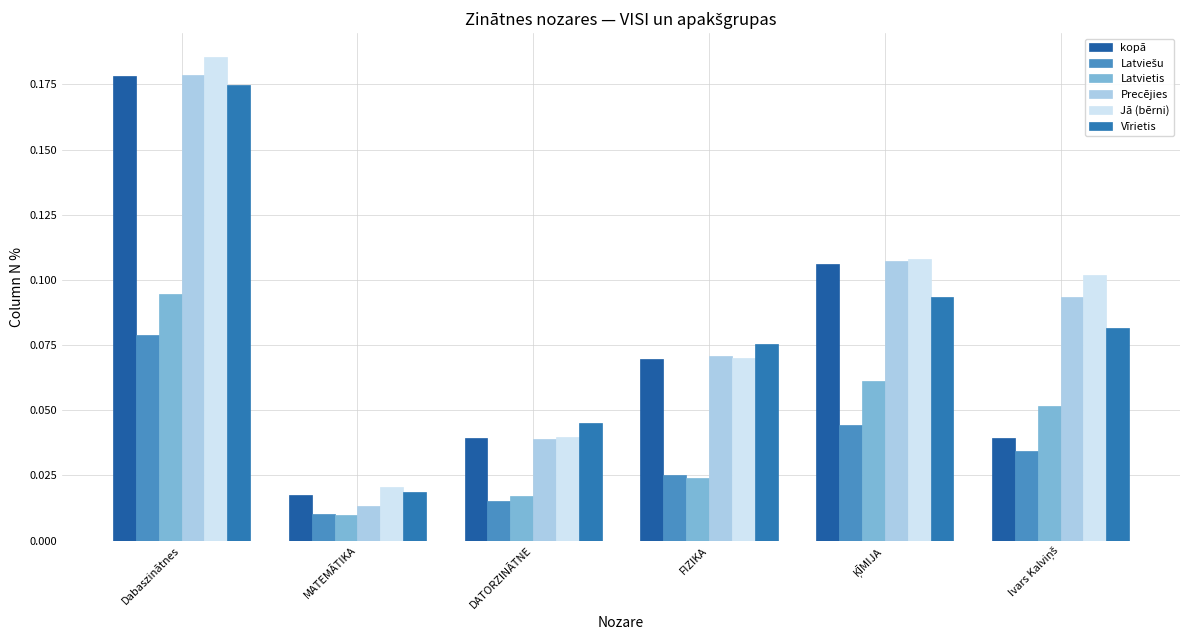

How many bars are there in total?

36